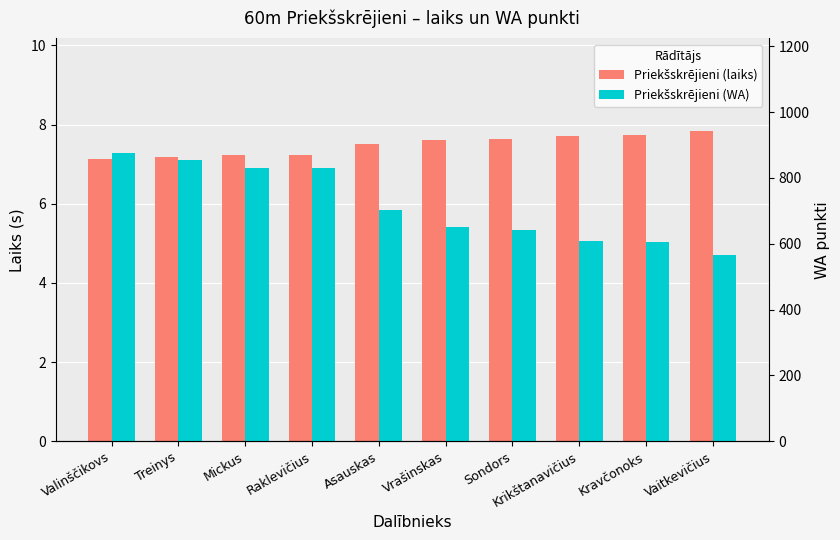

Reading left to right, list all the values displayed in this chart.

Priekšskrējieni (laiks): 7.1	7.2	7.2	7.2	7.5	7.6	7.6	7.7	7.7	7.8
Priekšskrējieni (WA): 874.0	854.0	830.0	830.0	702.0	650.0	642.0	609.0	605.0	565.0